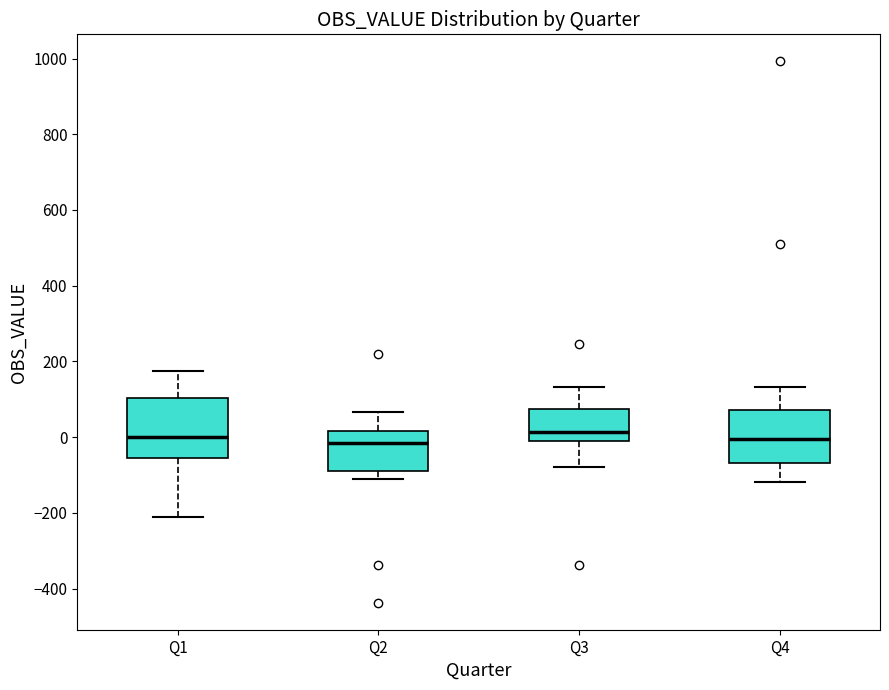

Reading left to right, transcribe this box plot: for each box, give where its median line is, the range the box spans, and where its two whiskers end, as read against the y-axis. The values are not printed on the chart, so give them approximately, as read against the axis.

Q1: median 0, box -60 to 100, whiskers -200 to 180
Q2: median -20, box -80 to 20, whiskers -100 to 60
Q3: median 20, box -20 to 80, whiskers -80 to 140
Q4: median 0, box -60 to 80, whiskers -120 to 140